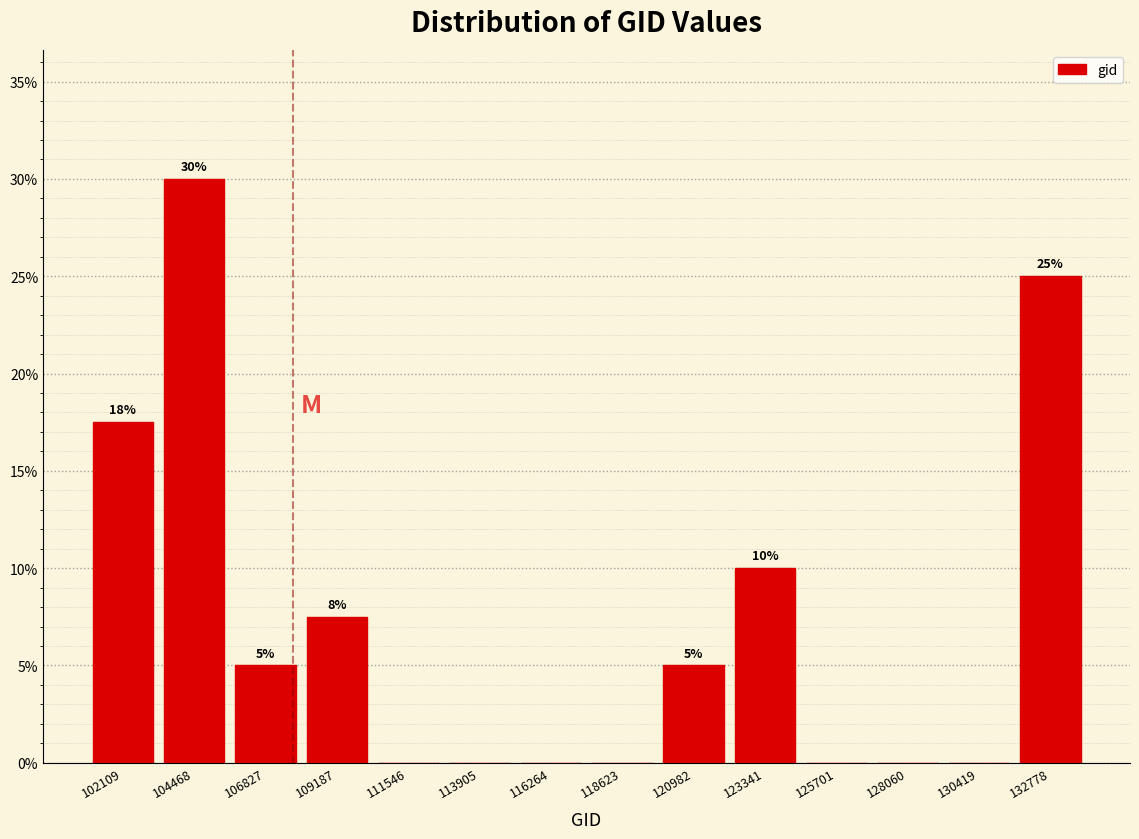

Over which range of the x-axis is the bar tallest?

103500 to 105500